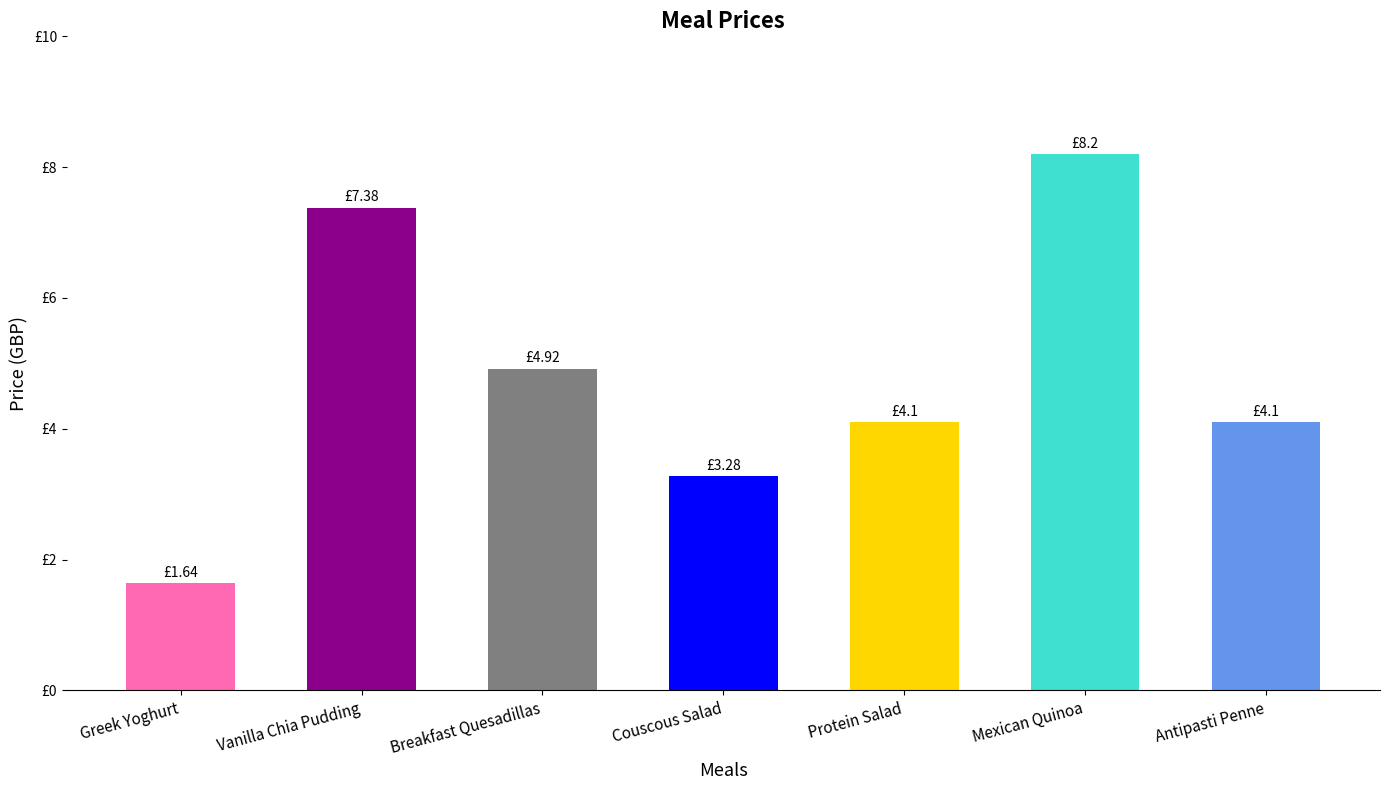

Are the bars horizontal?

No